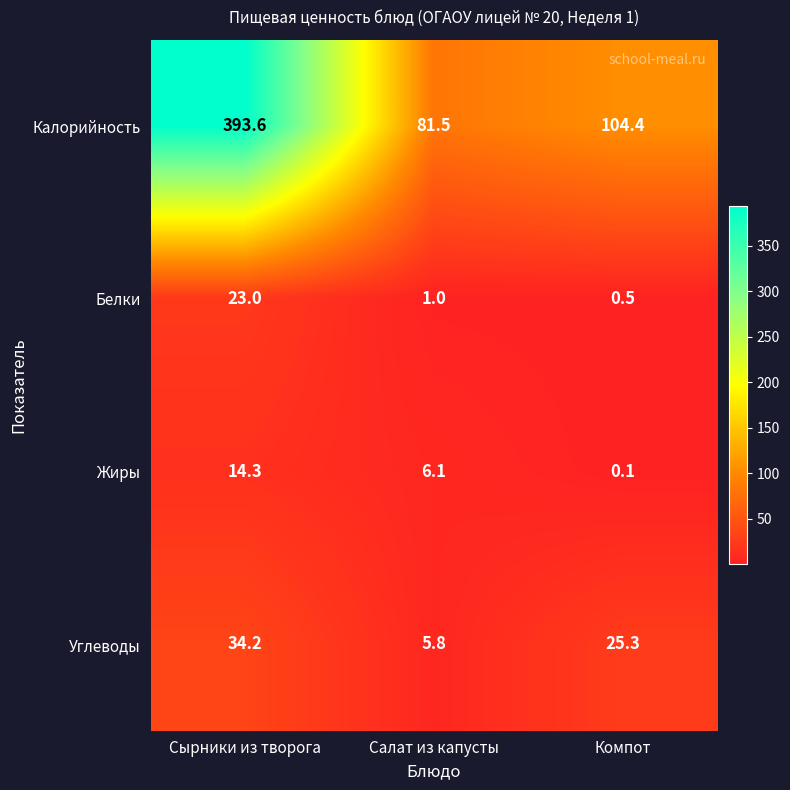

Reading right to left, what are all the values shown in this chart?

Калорийность: 104.4	81.5	393.6
Белки: 0.5	1.0	23.0
Жиры: 0.1	6.1	14.3
Углеводы: 25.3	5.8	34.2